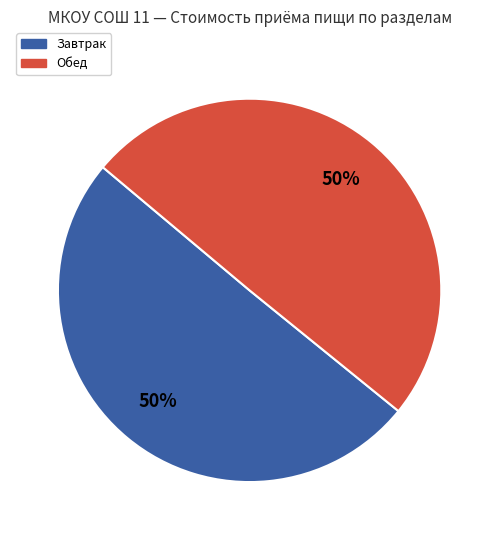

Is the sum of Завтрак and Обед greater than half?

Yes